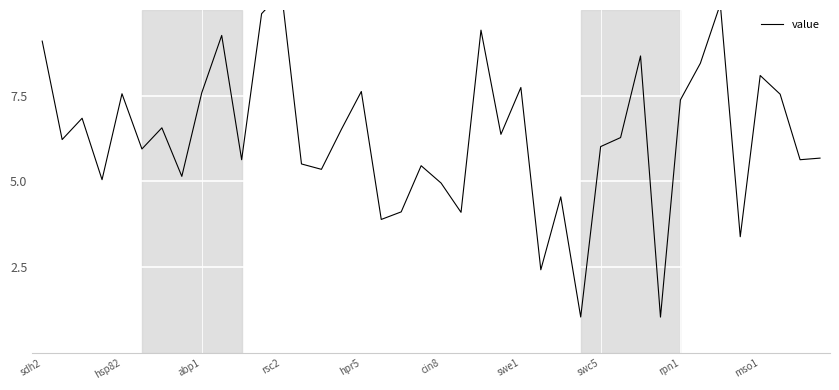

Count the number of categories in the chart.

40